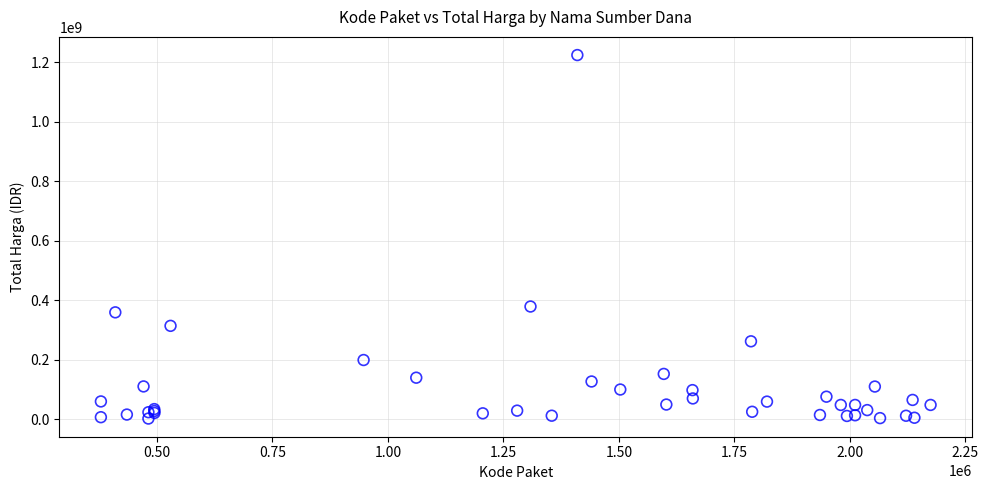

What Y value in the scatter plot is closest to 613538875?

379075000